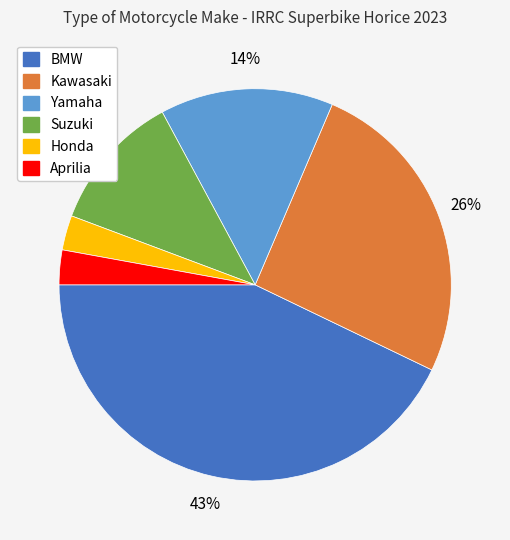

Is there a majority slice in this chart?

No